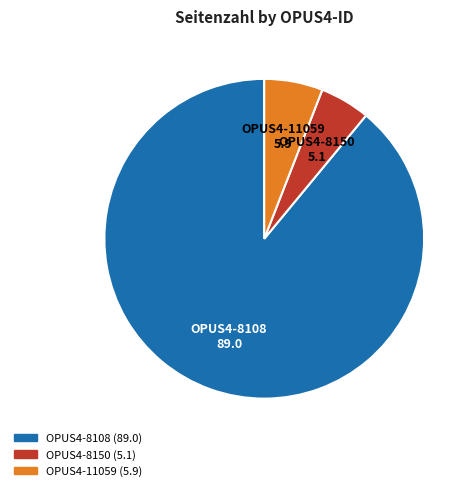

Do OPUS4-8108 and OPUS4-11059 together represent more than half of the pie?

Yes